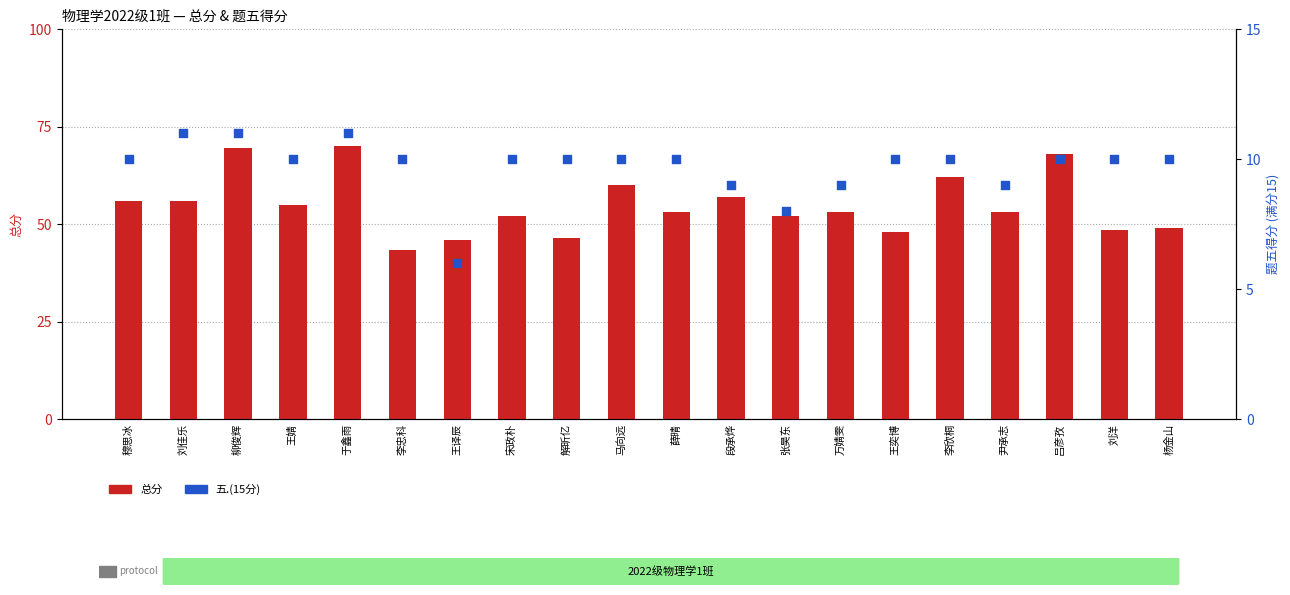

Which series contains the lowest Y value?

五.(15分)